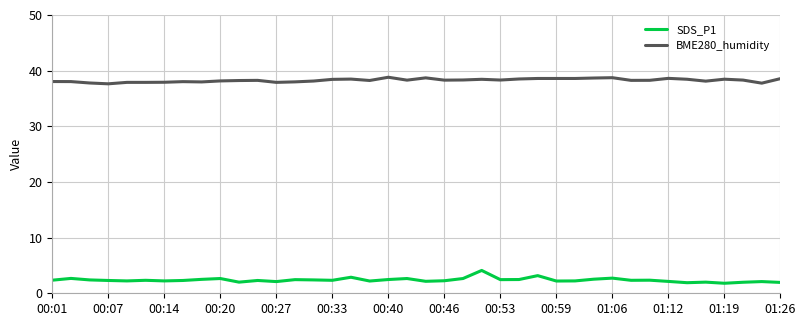

List the series in order of their peak value, highest first.

BME280_humidity, SDS_P1